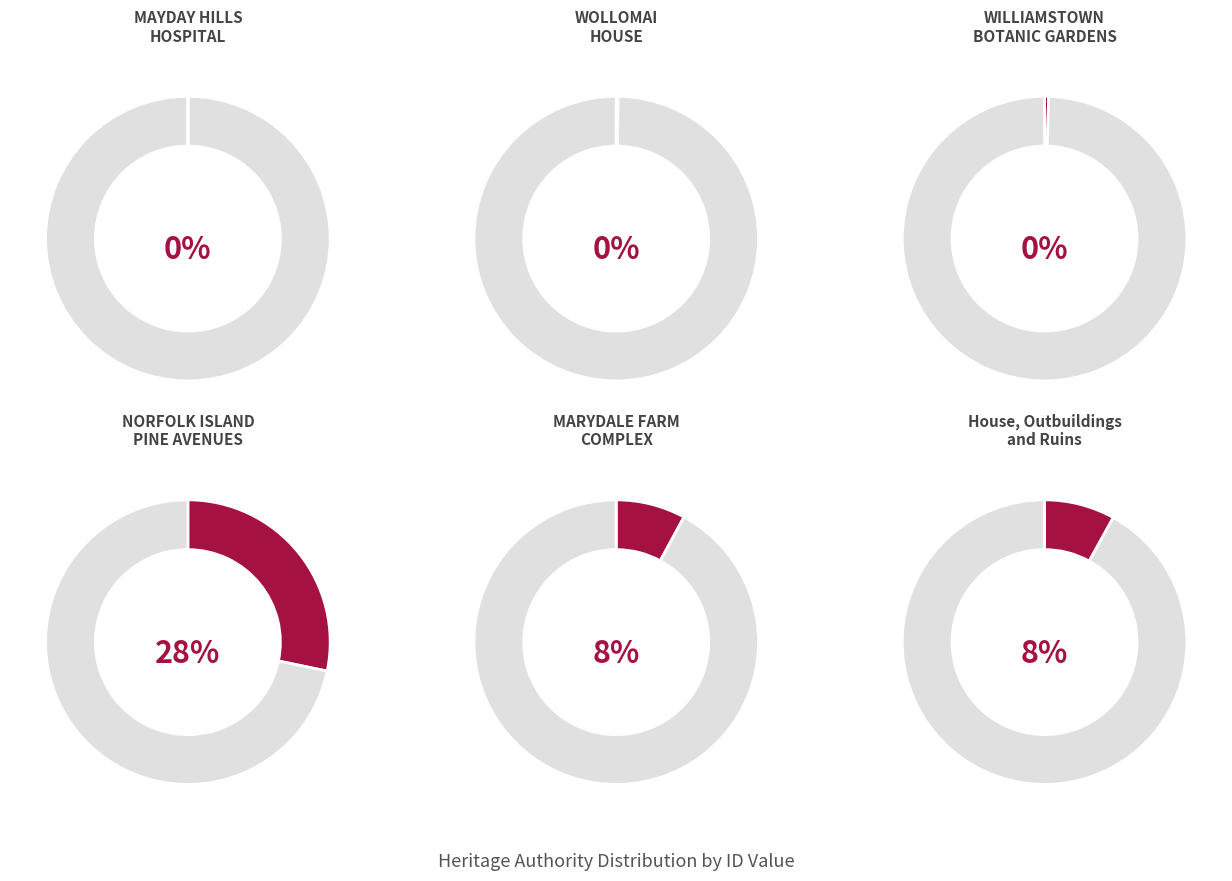

To the nearest percent, what portion does NORFOLK ISLAND PINE AVENUES represent?

28%